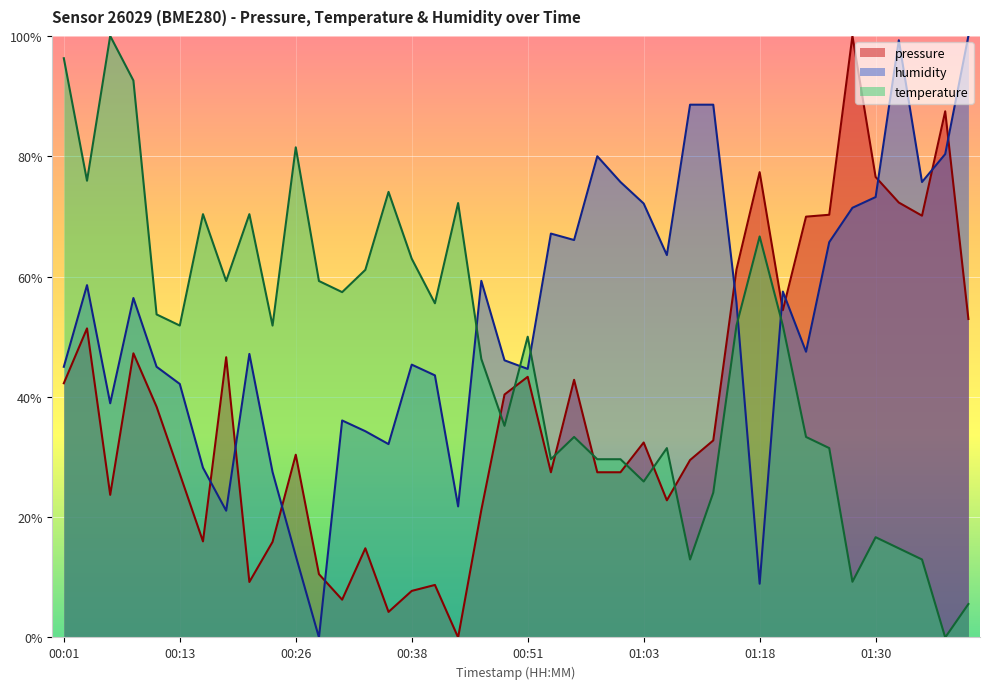

Reading right to left, transcribe all the data shown in this chart.

pressure: 01:40=0.5	01:38=0.9	01:35=0.7	01:33=0.7	01:30=0.8	01:28=1.0	01:25=0.7	01:23=0.7	01:20=0.5	01:18=0.8	01:13=0.6	01:11=0.3	01:08=0.3	01:06=0.2	01:03=0.3	01:01=0.3	00:58=0.3	00:56=0.4	00:53=0.3	00:51=0.4	00:48=0.4	00:46=0.2	00:43=0.0	00:41=0.1	00:38=0.1	00:36=0.0	00:33=0.1	00:31=0.1	00:28=0.1	00:26=0.3	00:23=0.2	00:21=0.1	00:18=0.5	00:16=0.2	00:13=0.3	00:11=0.4	00:08=0.5	00:06=0.2	00:03=0.5	00:01=0.4
temperature: 01:40=0.1	01:38=0.0	01:35=0.1	01:33=0.1	01:30=0.2	01:28=0.1	01:25=0.3	01:23=0.3	01:20=0.5	01:18=0.7	01:13=0.5	01:11=0.2	01:08=0.1	01:06=0.3	01:03=0.3	01:01=0.3	00:58=0.3	00:56=0.3	00:53=0.3	00:51=0.5	00:48=0.4	00:46=0.5	00:43=0.7	00:41=0.6	00:38=0.6	00:36=0.7	00:33=0.6	00:31=0.6	00:28=0.6	00:26=0.8	00:23=0.5	00:21=0.7	00:18=0.6	00:16=0.7	00:13=0.5	00:11=0.5	00:08=0.9	00:06=1.0	00:03=0.8	00:01=1.0
humidity: 01:40=1.0	01:38=0.8	01:35=0.8	01:33=1.0	01:30=0.7	01:28=0.7	01:25=0.7	01:23=0.5	01:20=0.6	01:18=0.1	01:13=0.6	01:11=0.9	01:08=0.9	01:06=0.6	01:03=0.7	01:01=0.8	00:58=0.8	00:56=0.7	00:53=0.7	00:51=0.4	00:48=0.5	00:46=0.6	00:43=0.2	00:41=0.4	00:38=0.5	00:36=0.3	00:33=0.3	00:31=0.4	00:28=0.0	00:26=0.1	00:23=0.3	00:21=0.5	00:18=0.2	00:16=0.3	00:13=0.4	00:11=0.5	00:08=0.6	00:06=0.4	00:03=0.6	00:01=0.5